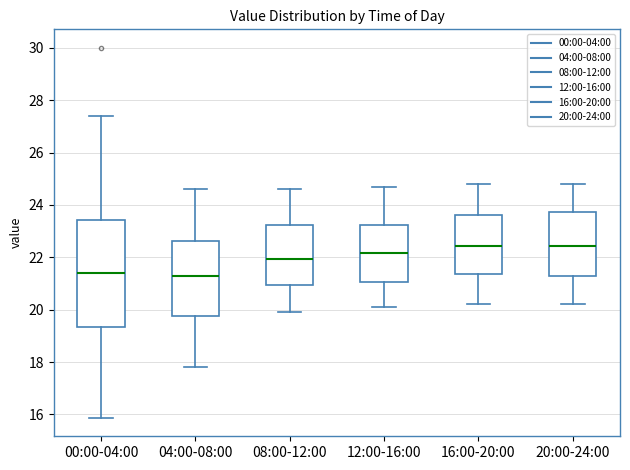

Which box is the tallest, from its lower edge to its upper edge?

00:00-04:00